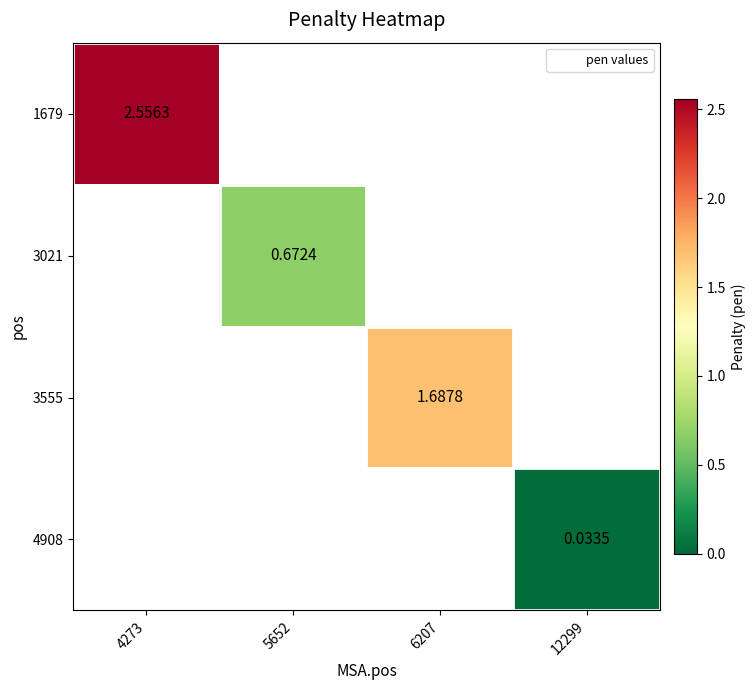

Which category has the lowest value in the 1679 series?

4273